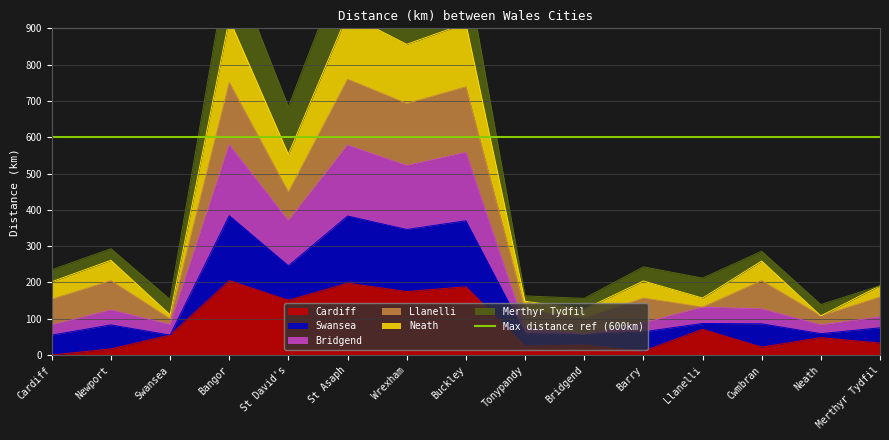

At how many categories does at least one series exceed 342?

5